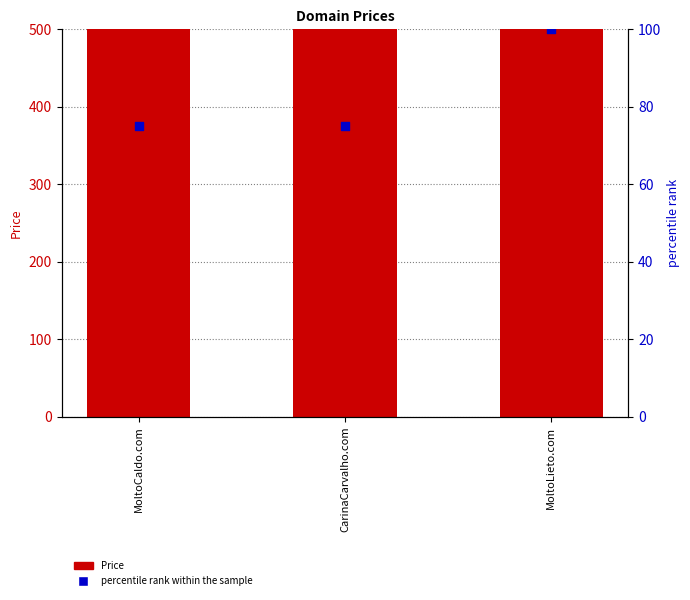

At how many categories does at least one series exceed 2316?

3